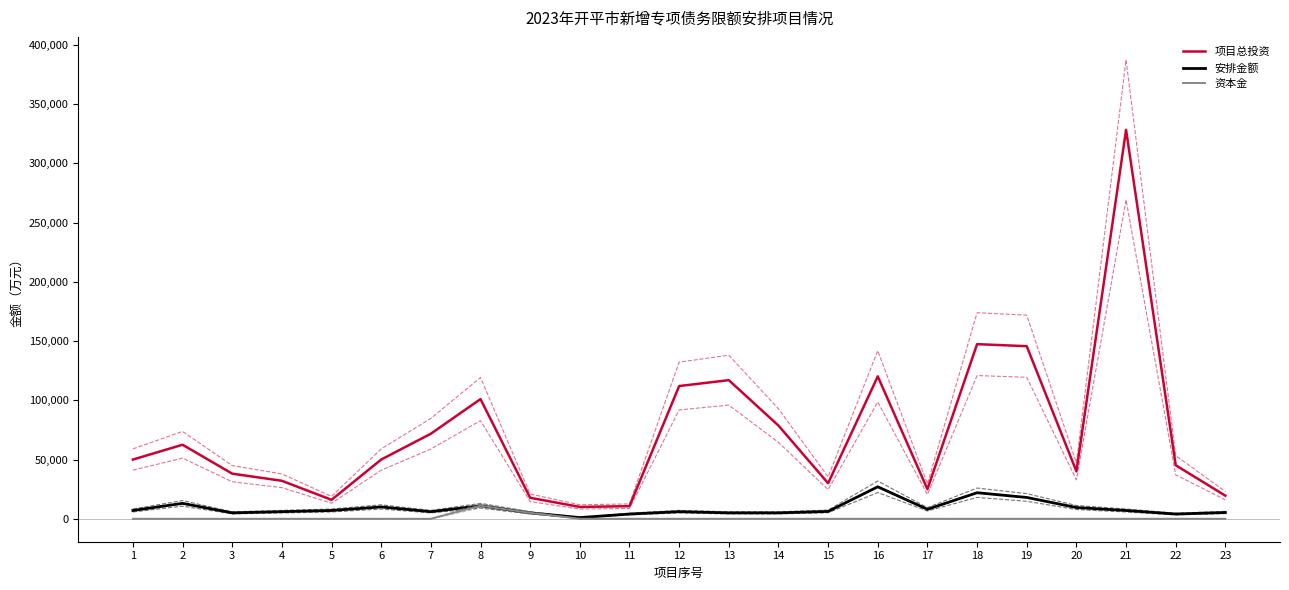

What is the value of the 安排金额 point at the 8th from the left?

11000.0